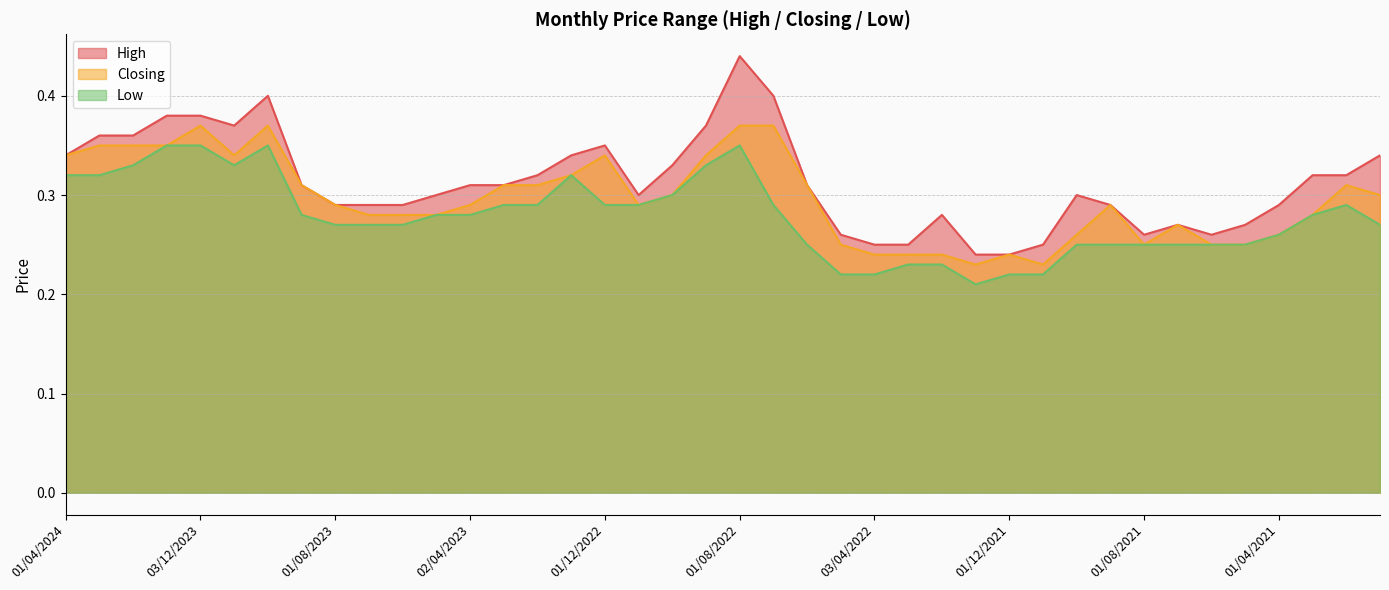

At which category is the sum across all series the highest?

01/08/2022